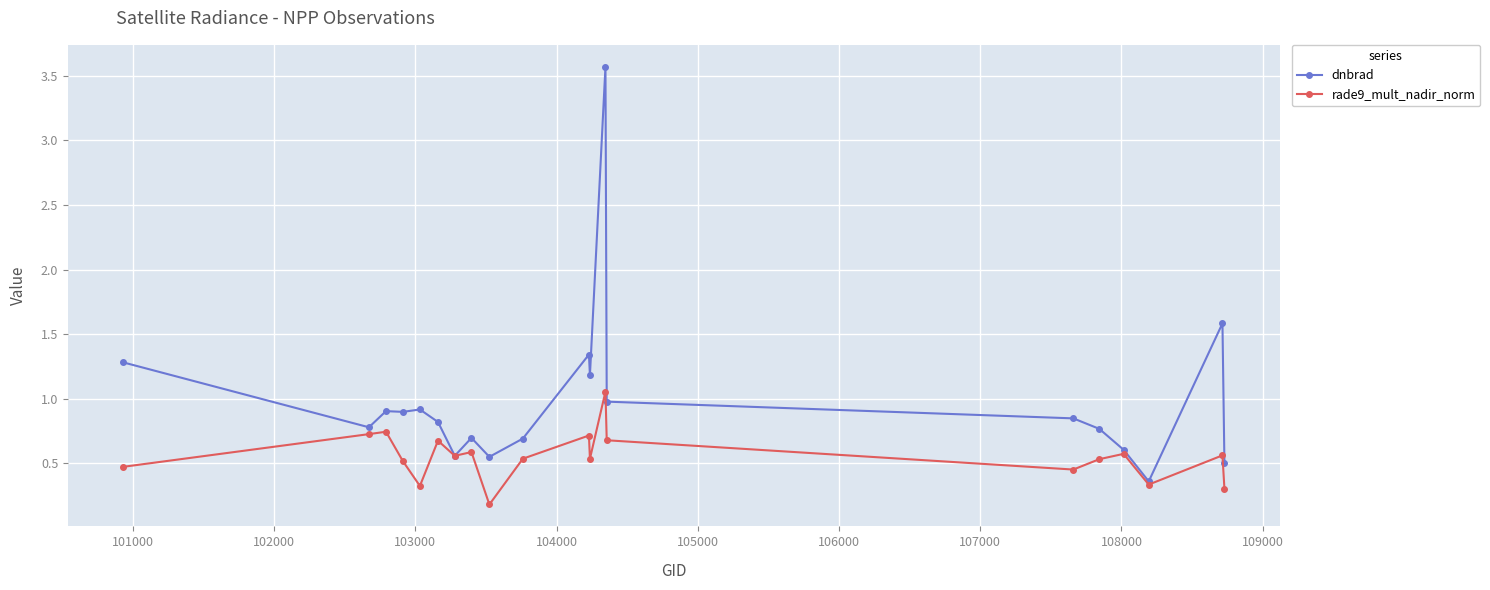

What is the difference between the maximum and minimum values in the rade9_mult_nadir_norm series?

0.9